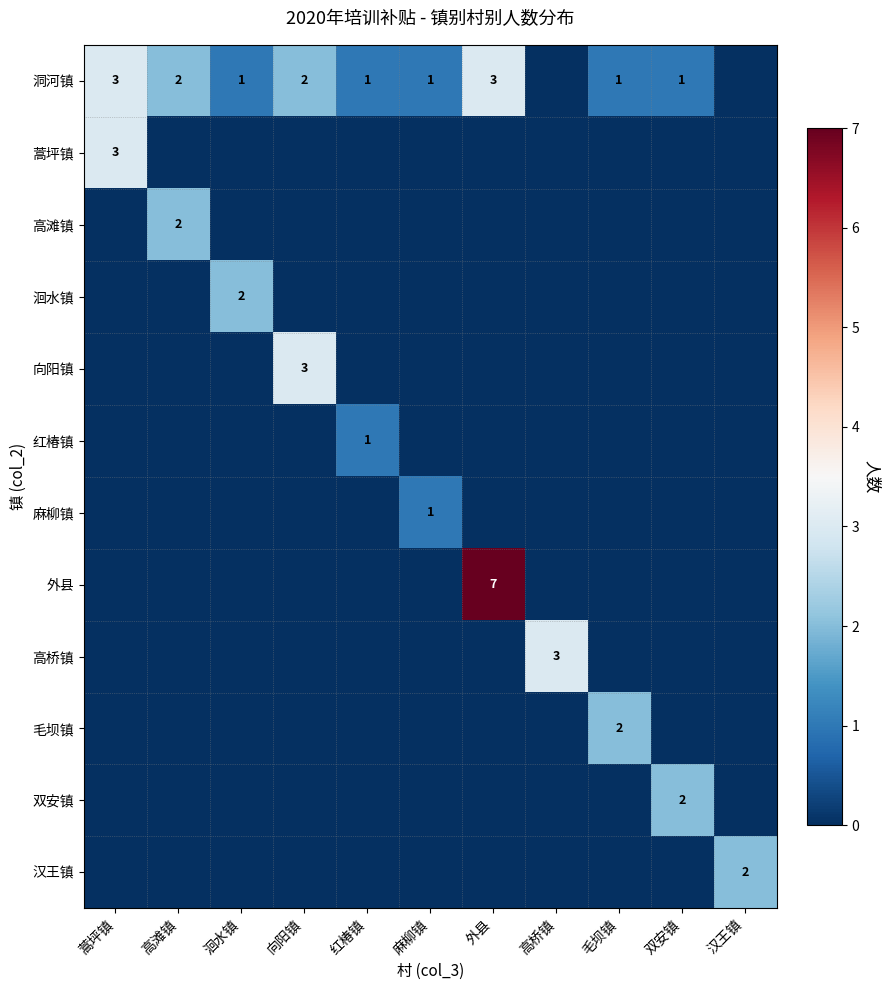

The value of 蒿坪镇 at 蒿坪镇 is 3. True or false?

True